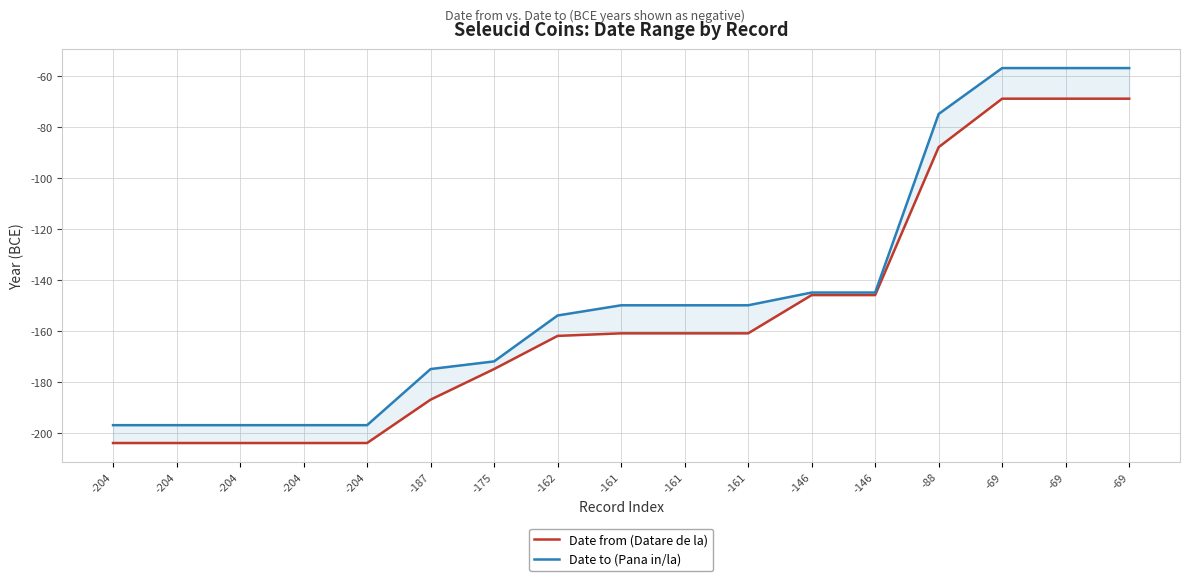

What is the sum of all Date to (Pana in/la) values?

-2472